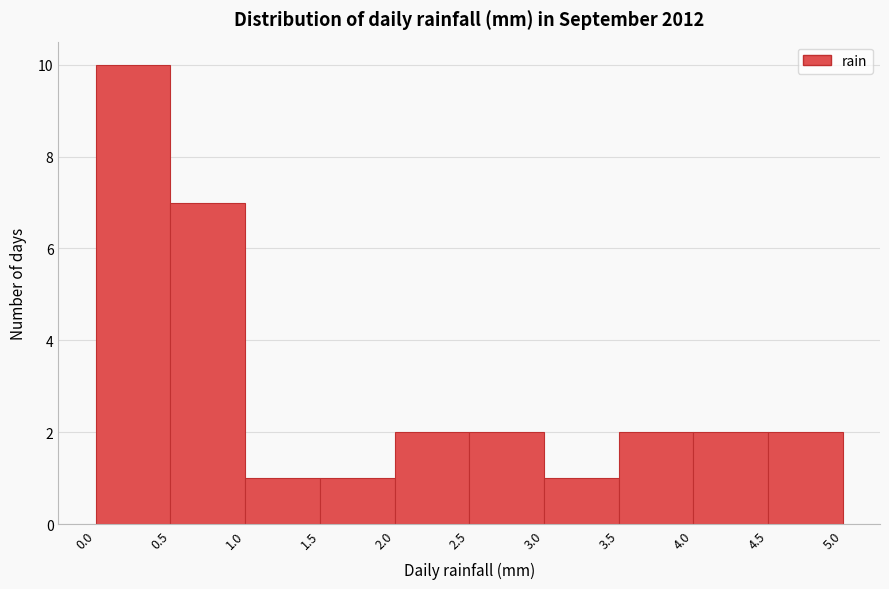

Reading left to right, list every bar in this chart as the range it spans on the x-axis followed by its height. The values are not printed on the chart, so give them approximately, as read against the axis.

0.0 to 0.5: 10
0.5 to 1.0: 7
1.0 to 1.5: 1
1.5 to 2.0: 1
2.0 to 2.5: 2
2.5 to 3.0: 2
3.0 to 3.5: 1
3.5 to 4.0: 2
4.0 to 4.5: 2
4.5 to 5.0: 2